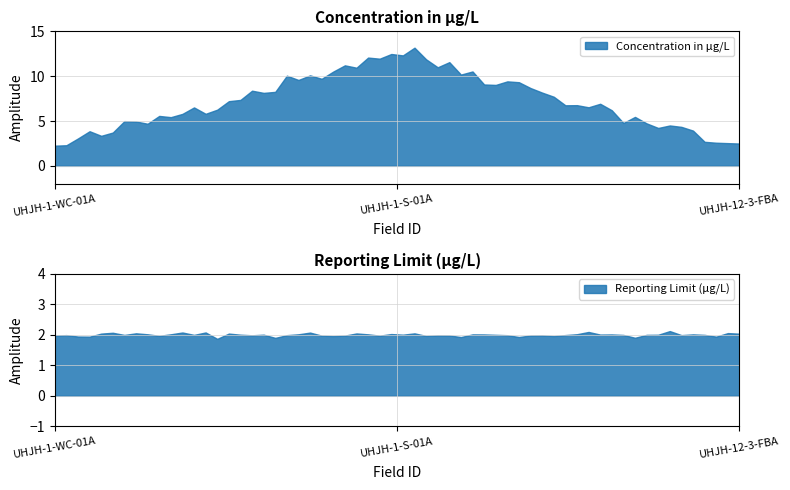

What is the maximum value for Concentration in µg/L?

13.2